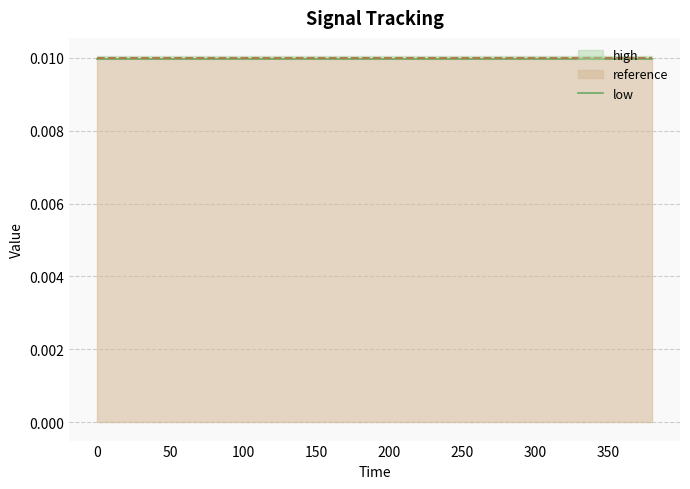

True or false: reference and high cross at least once.

False